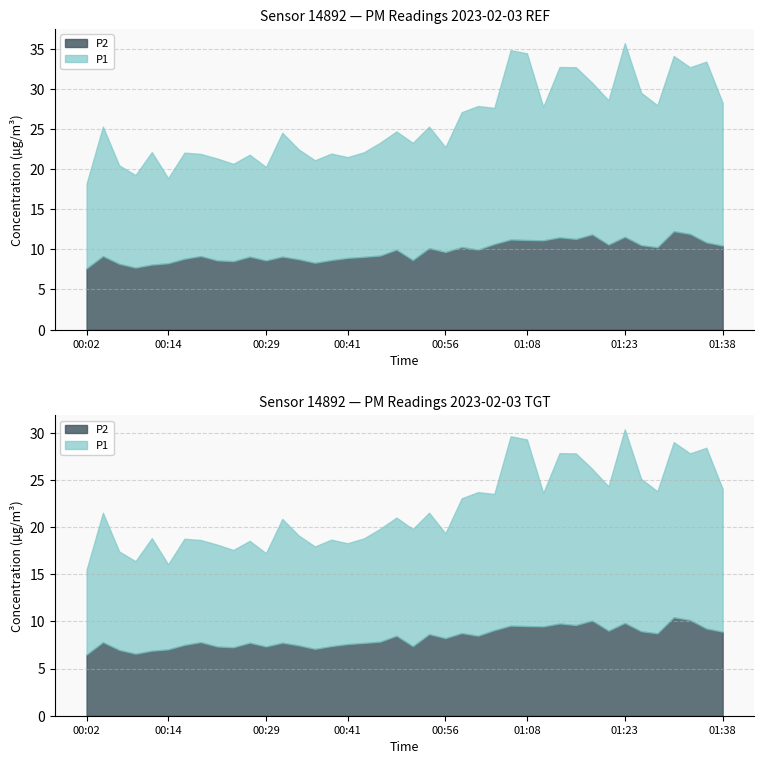

Reading left to right, transcribe all the data shown in this chart.

P1: 10.6	16.1	12.3	11.5	14.0	10.6	13.2	12.7	12.7	12.1	12.7	11.6	15.4	13.7	12.8	13.3	12.6	13.0	14.1	14.7	14.6	15.1	13.1	16.8	17.9	17.0	23.6	23.3	16.6	21.2	21.4	18.9	18.0	24.1	19.0	17.7	21.8	20.8	22.5	17.8
P2: 7.6	9.2	8.2	7.7	8.1	8.3	8.8	9.2	8.6	8.5	9.1	8.6	9.1	8.8	8.3	8.7	8.9	9.1	9.2	10.0	8.7	10.2	9.7	10.3	10.0	10.7	11.2	11.2	11.1	11.5	11.3	11.9	10.6	11.6	10.5	10.3	12.3	11.9	10.9	10.5